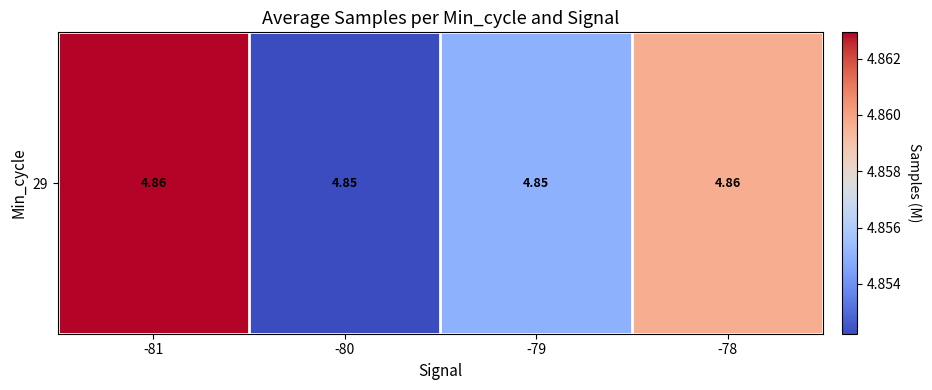

Rank the categories by value from highest to lowest.

-81, -78, -79, -80